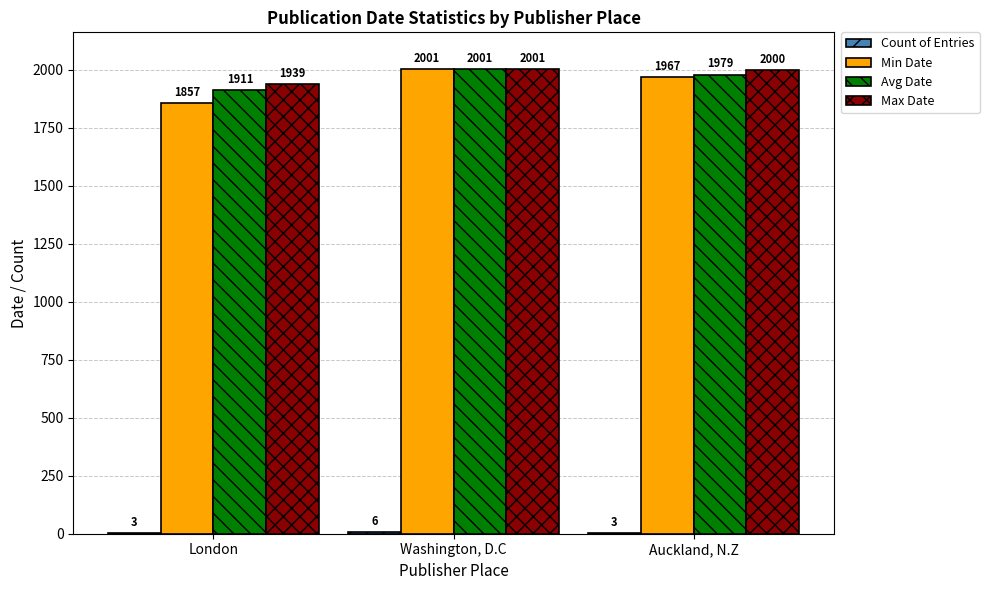

True or false: Max Date has a value of 471 at Auckland, N.Z.

False